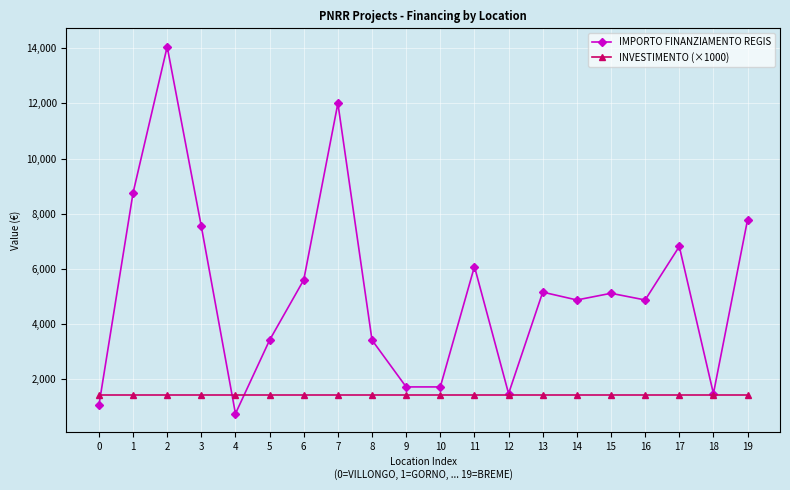

Which category has the highest value across all series?

2